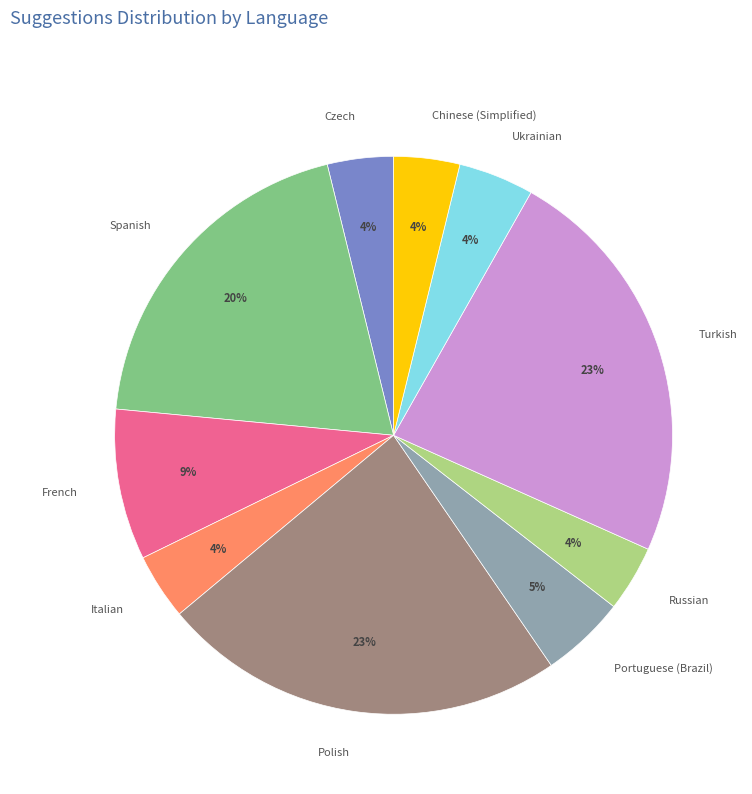

What is the largest slice in the pie chart?

Polish